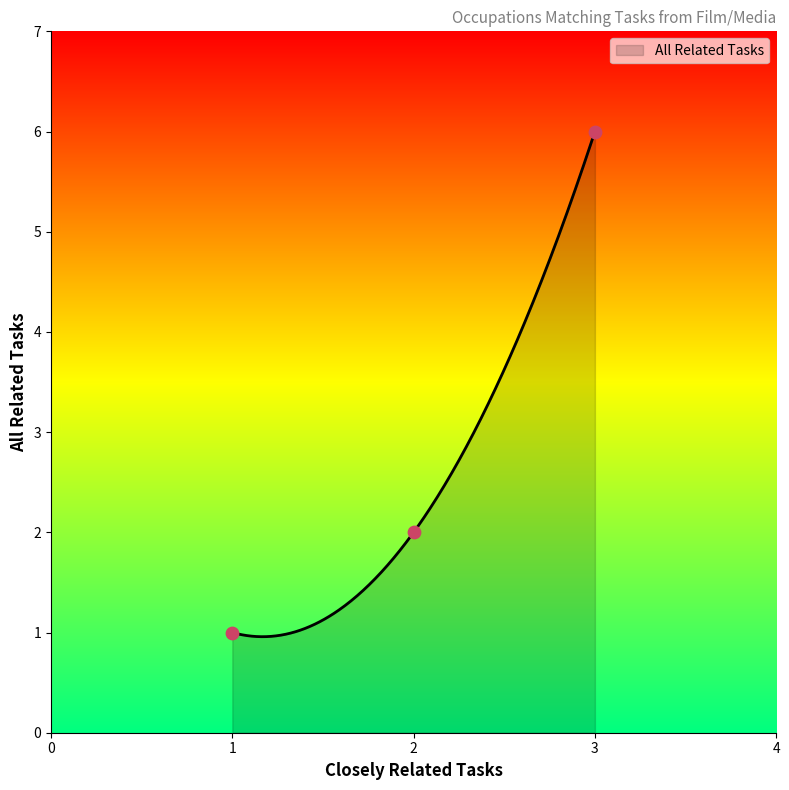

What is the maximum value for All Related Tasks?

6.0